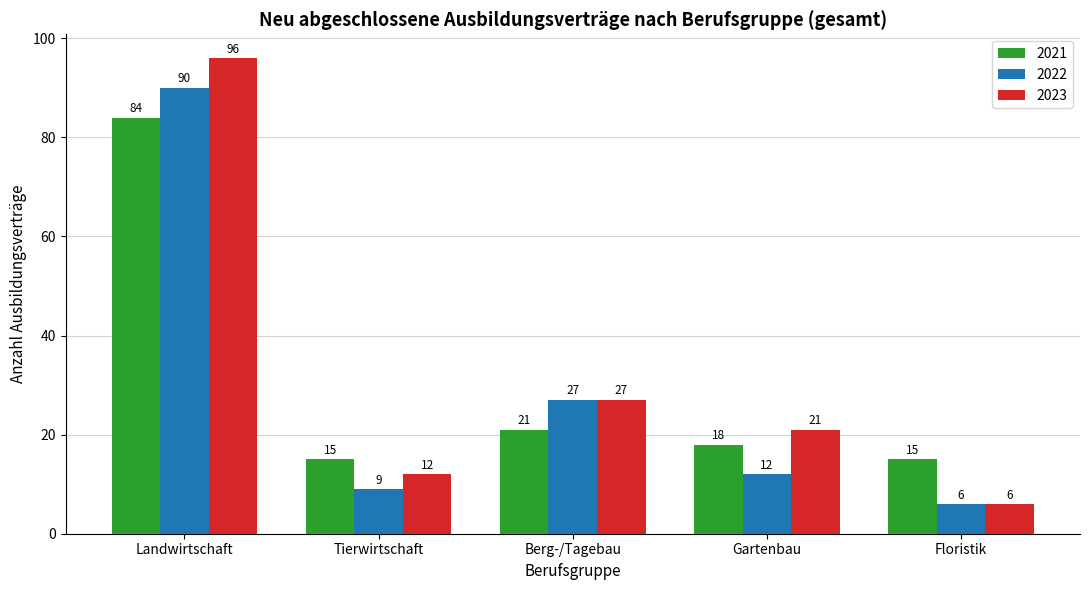

At Tierwirtschaft, list the series in order from smallest to largest.

2022, 2023, 2021